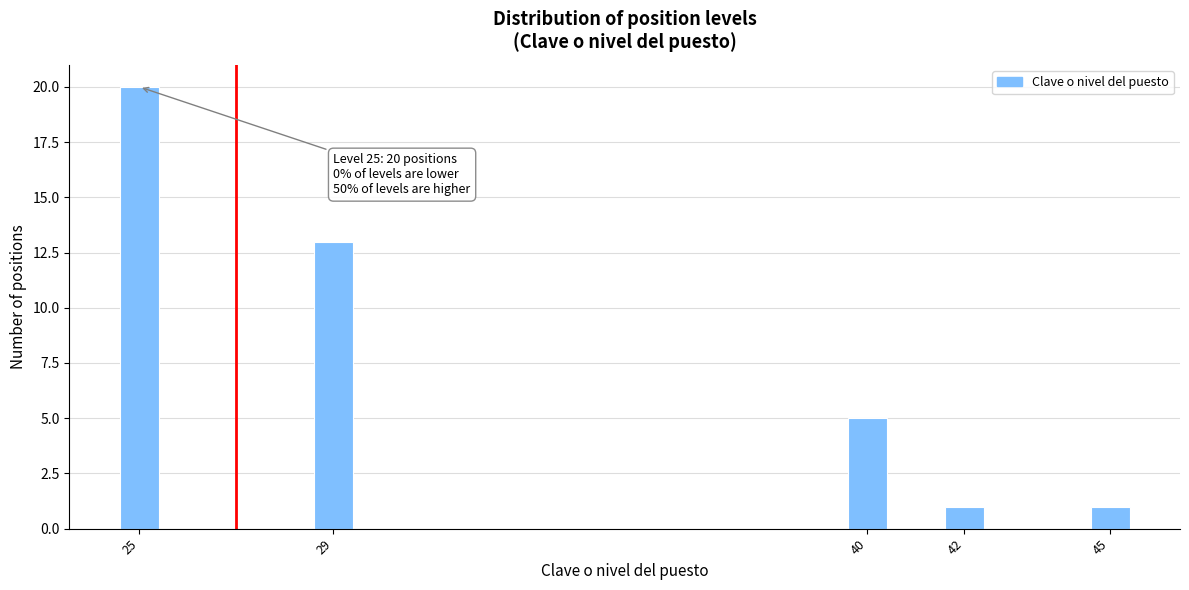

Reading left to right, extract all data points from this chart.

20	13	5	1	1